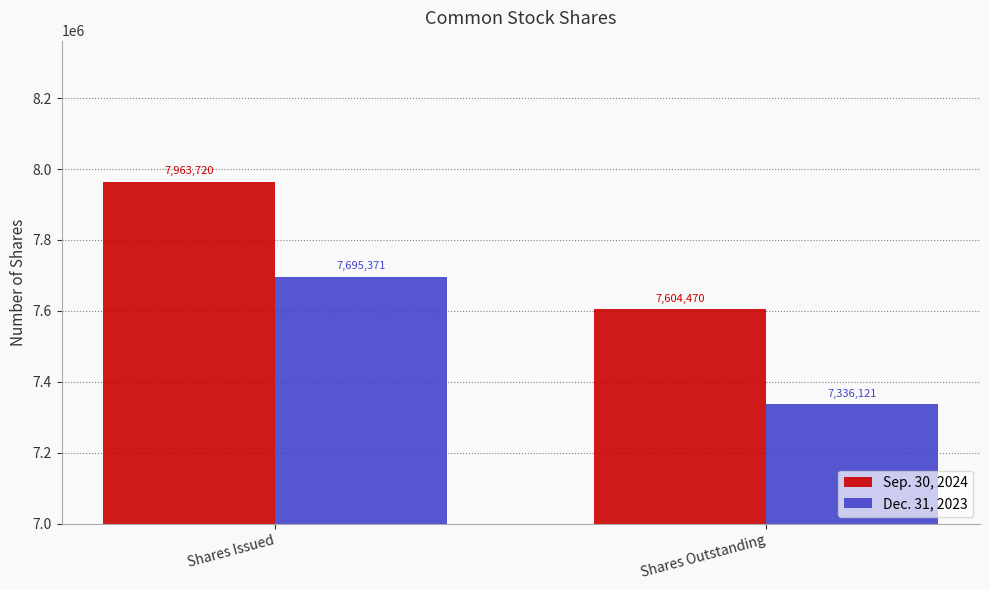

At which category is the sum across all series the highest?

Shares Issued